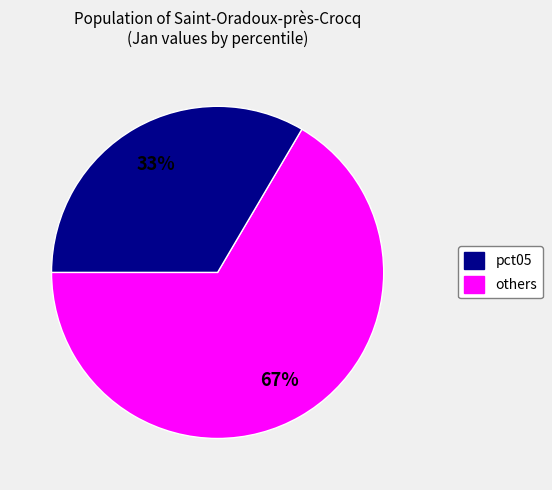

Does any single category account for the majority?

Yes